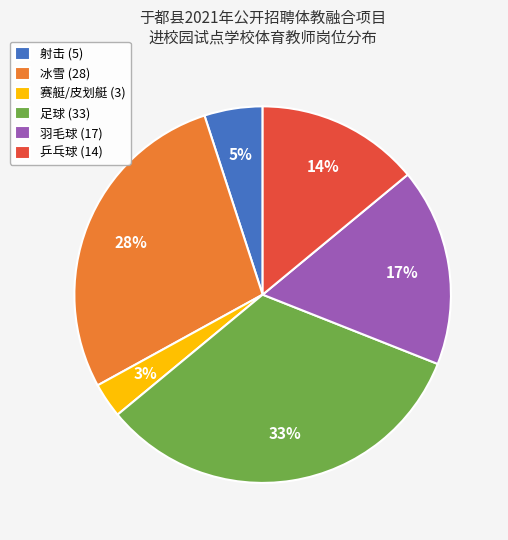

True or false: 冰雪 accounts for 15% of the total.

False